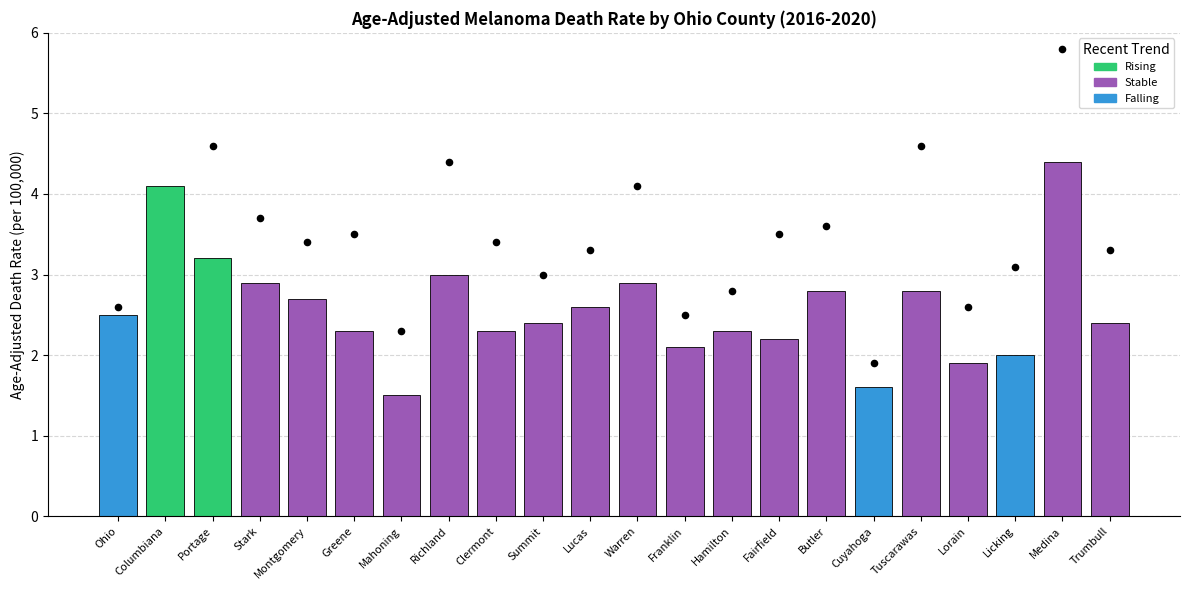

What is the change in value from Clermont to Franklin?

-0.2